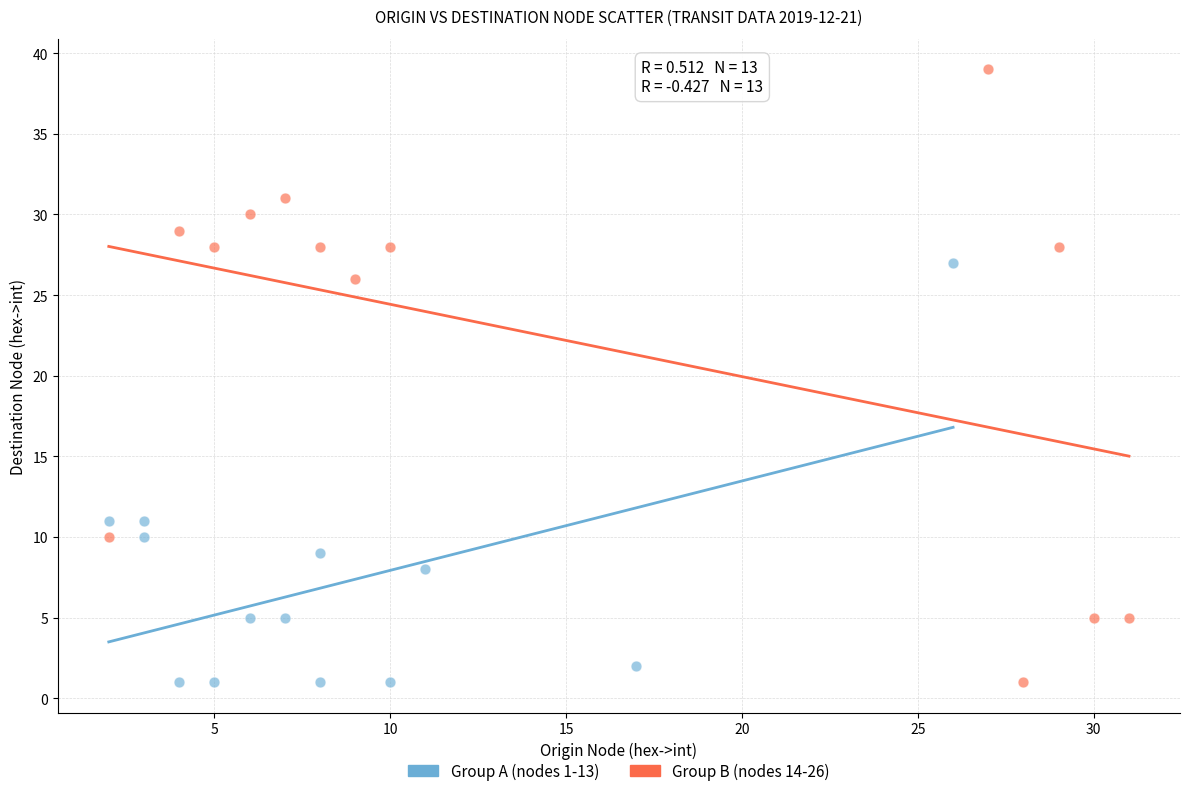

Which series has the largest Y range (max minus min)?

Group B (nodes 14-26)